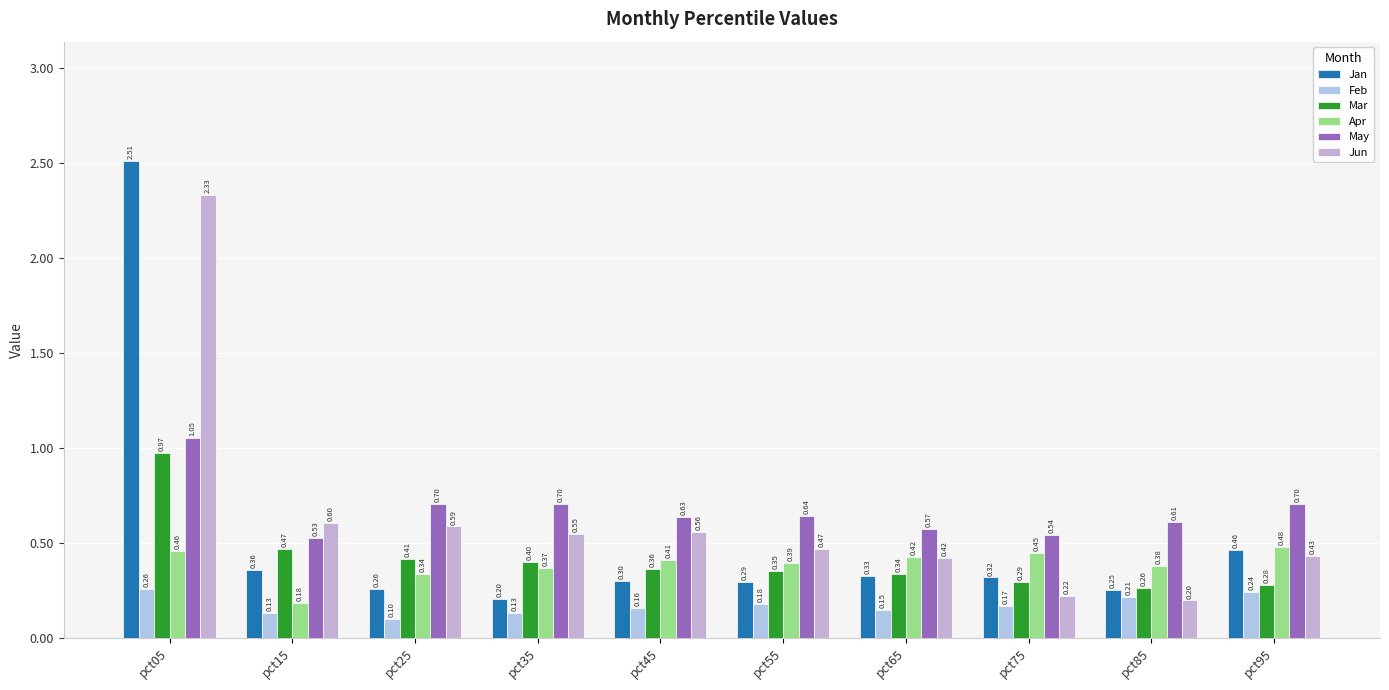

Is it true that May equals 0.7 at pct95?

True